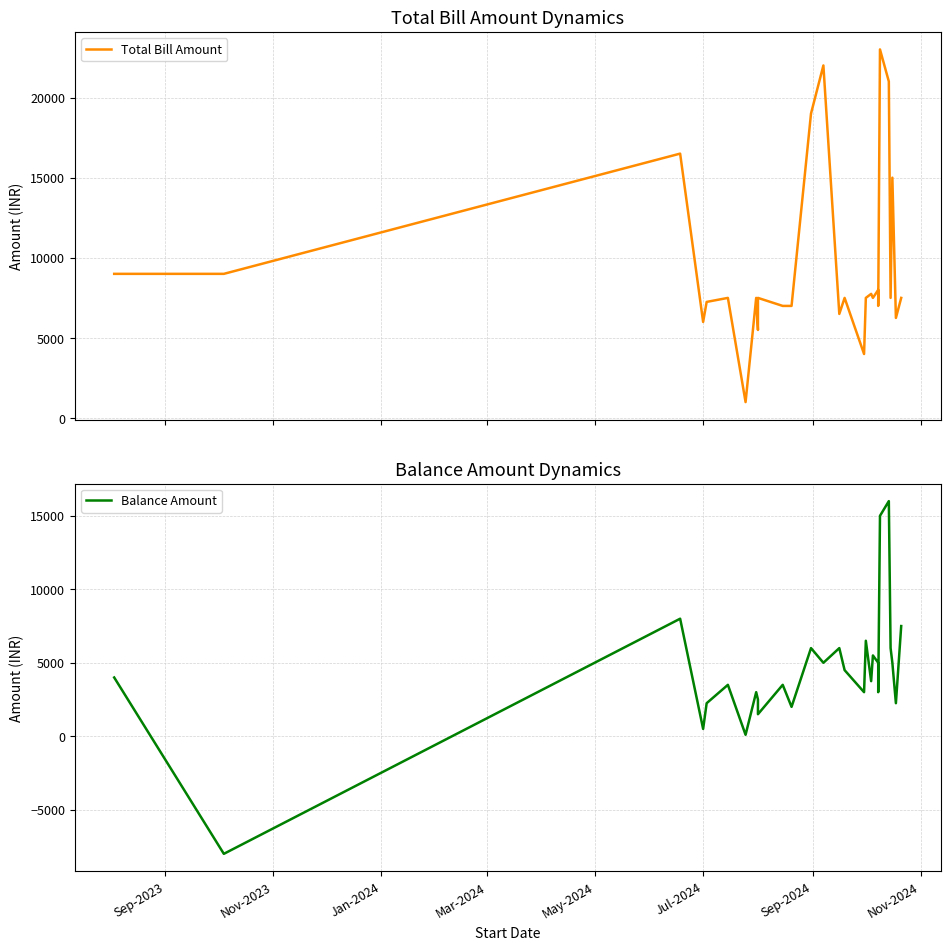

At how many categories does at least one series exceed 10664?

6